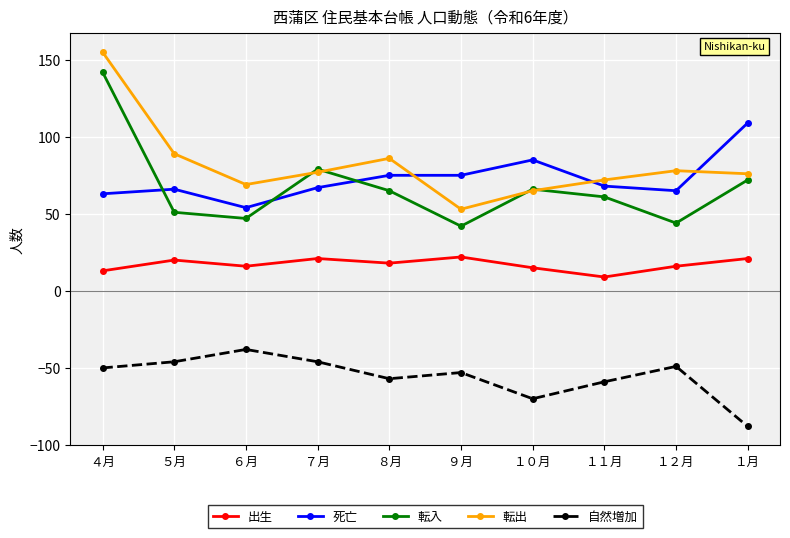

How many data points does each series have?

10